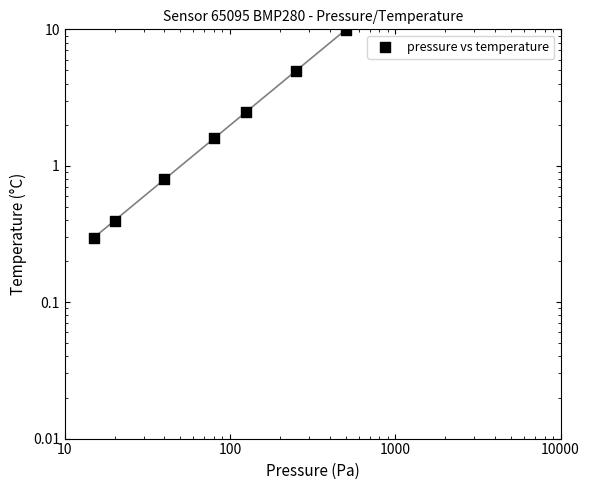

Between 10 and 1000, which is larger?

1000